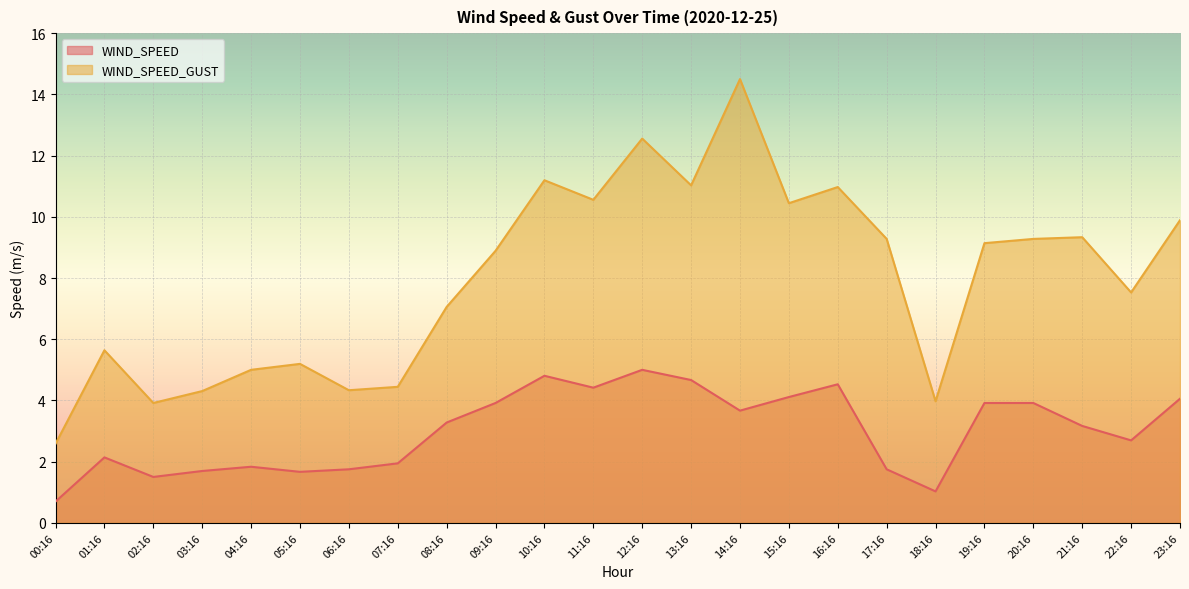

What position from the left is 17:16?

18